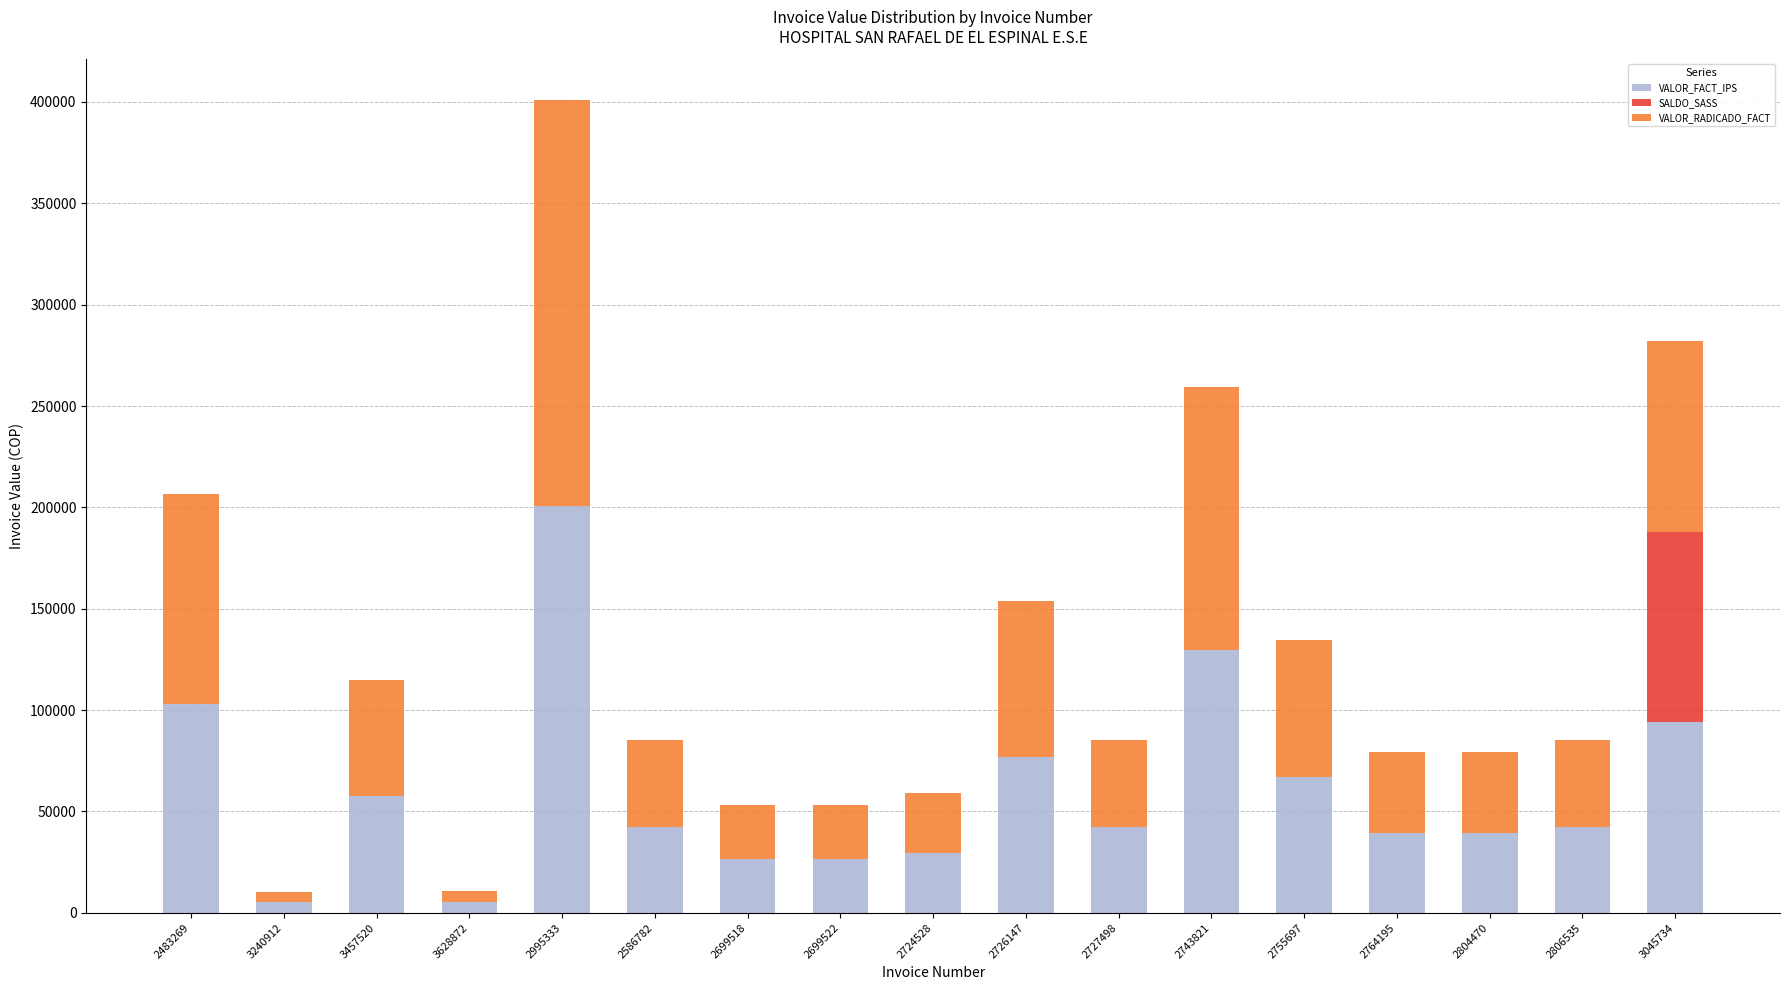

What are all the series names shown in the legend?

VALOR_FACT_IPS, SALDO_SASS, VALOR_RADICADO_FACT